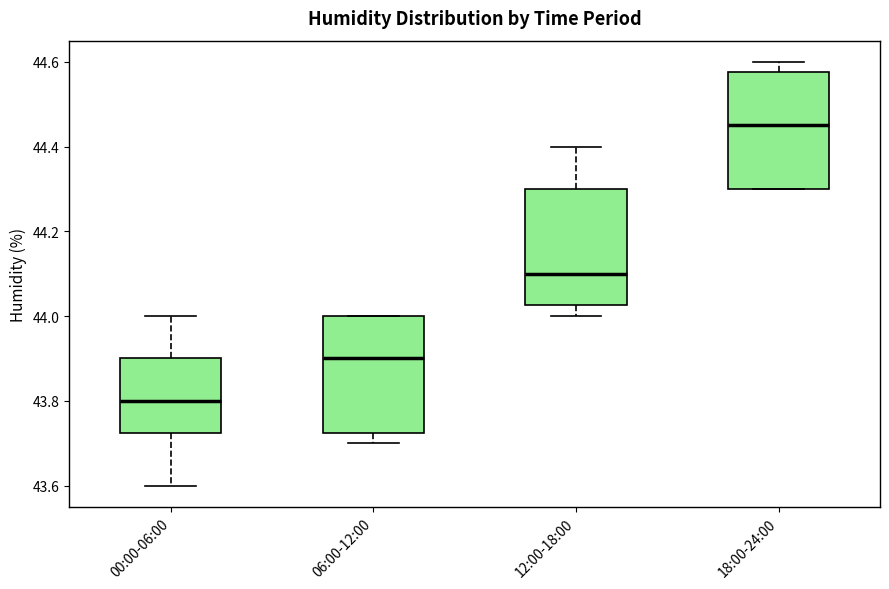

Which box's median line is the highest?

18:00-24:00